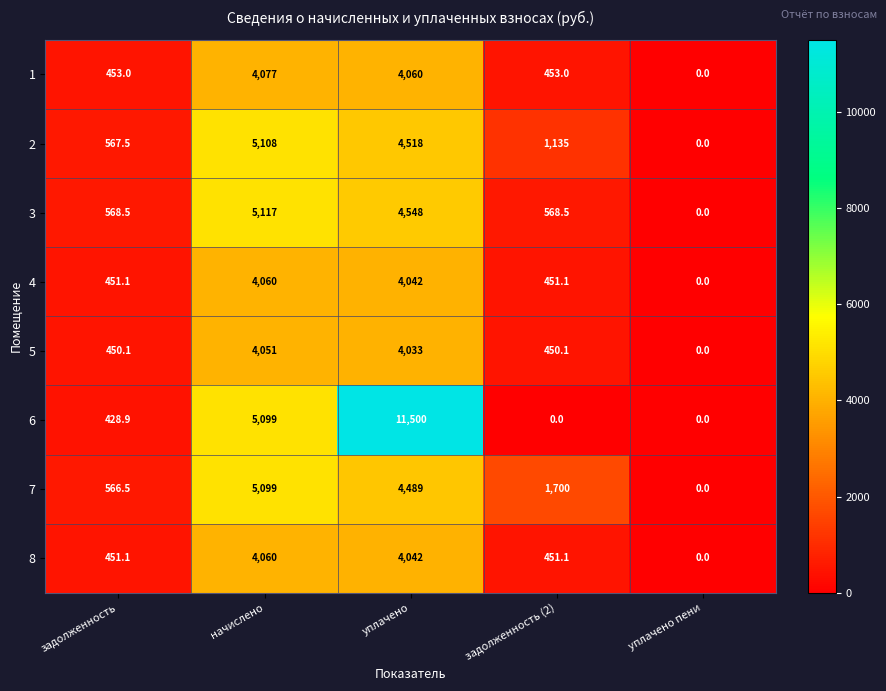

True or false: 1 has a value of 1930.1 at уплачено пени.

False